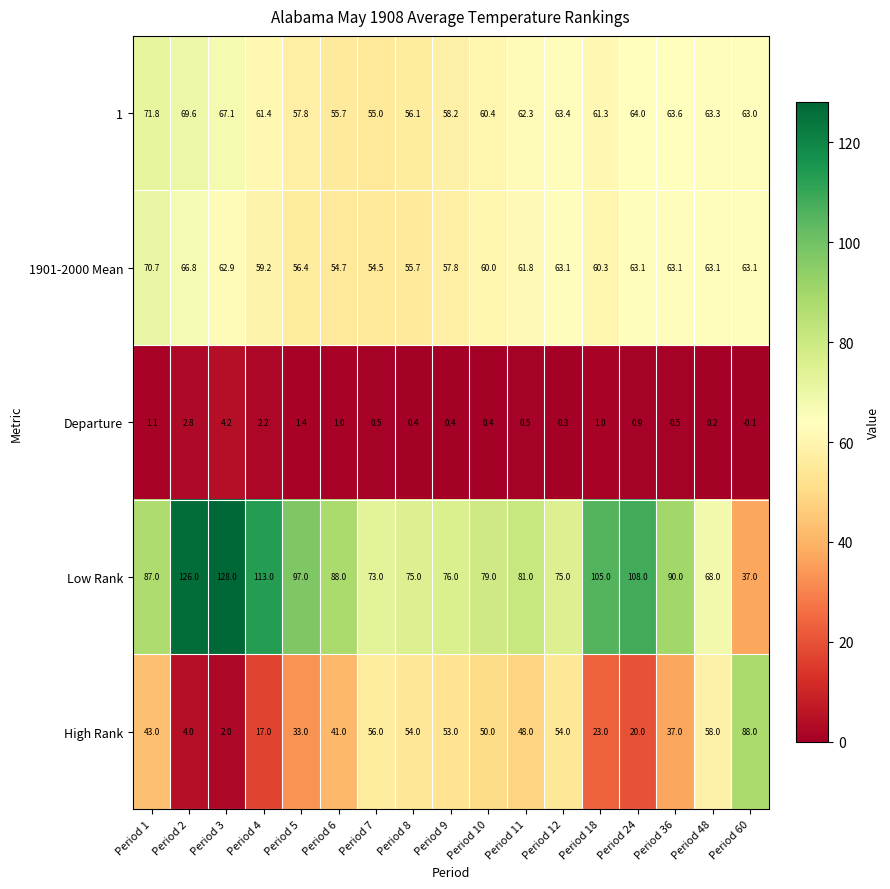

At which category is the sum across all series the highest?

Period 1